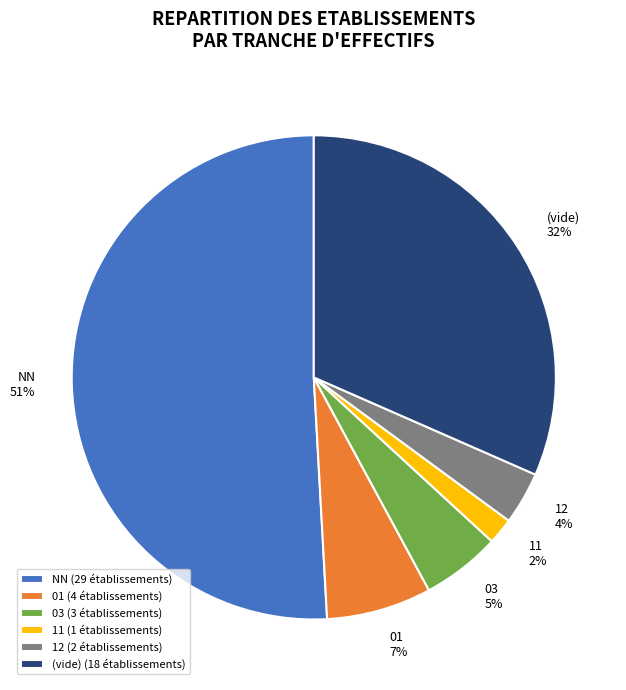

Is it true that 03 is 18% of the pie?

False